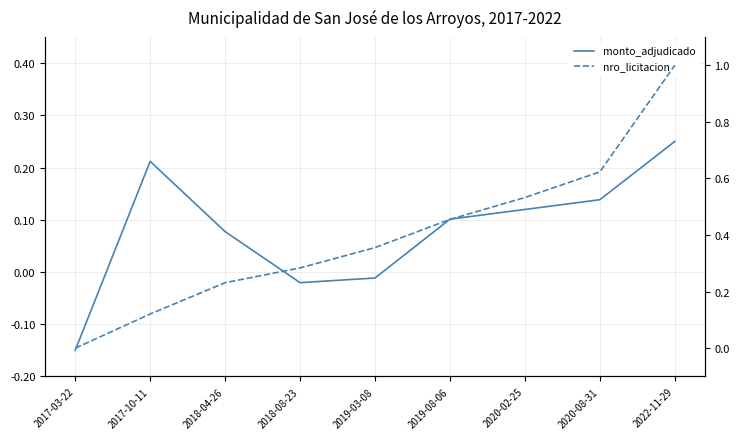

How many intersections are there between nro_licitacion and monto_adjudicado?

2